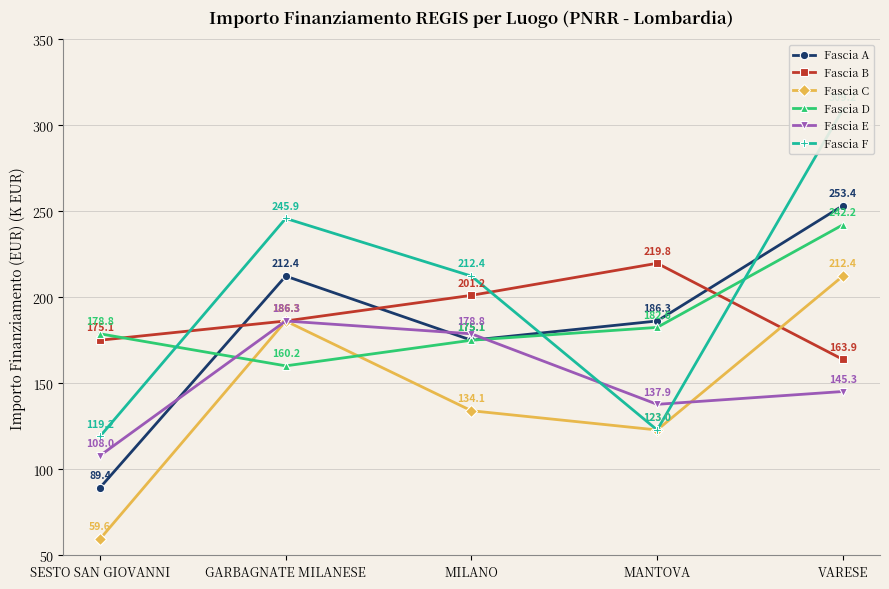

What position from the right is MILANO?

3